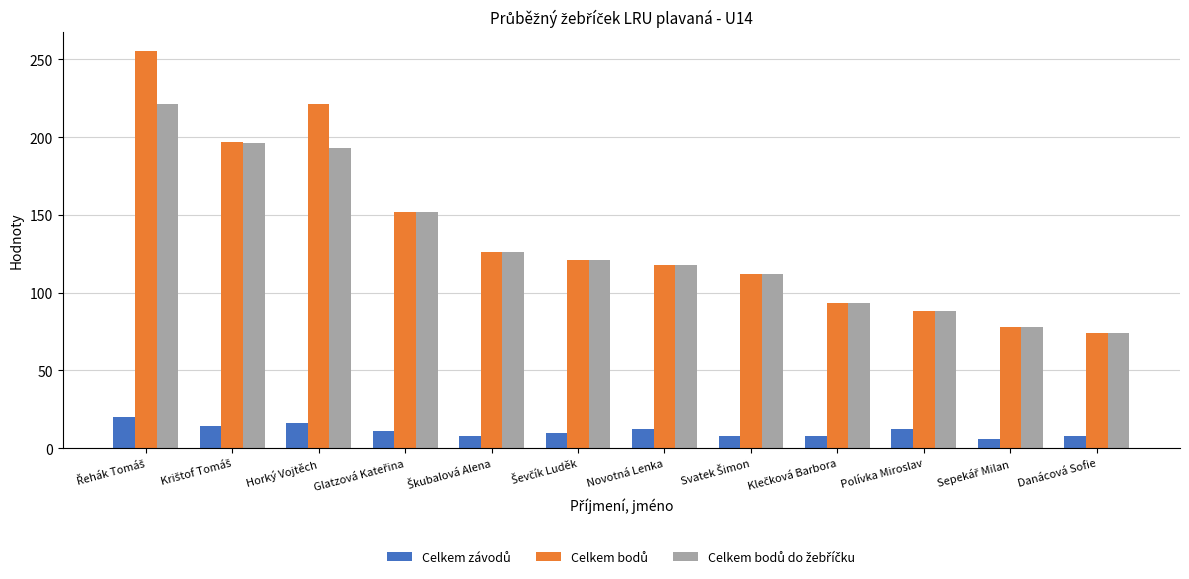

What is the maximum value shown in the chart?

255